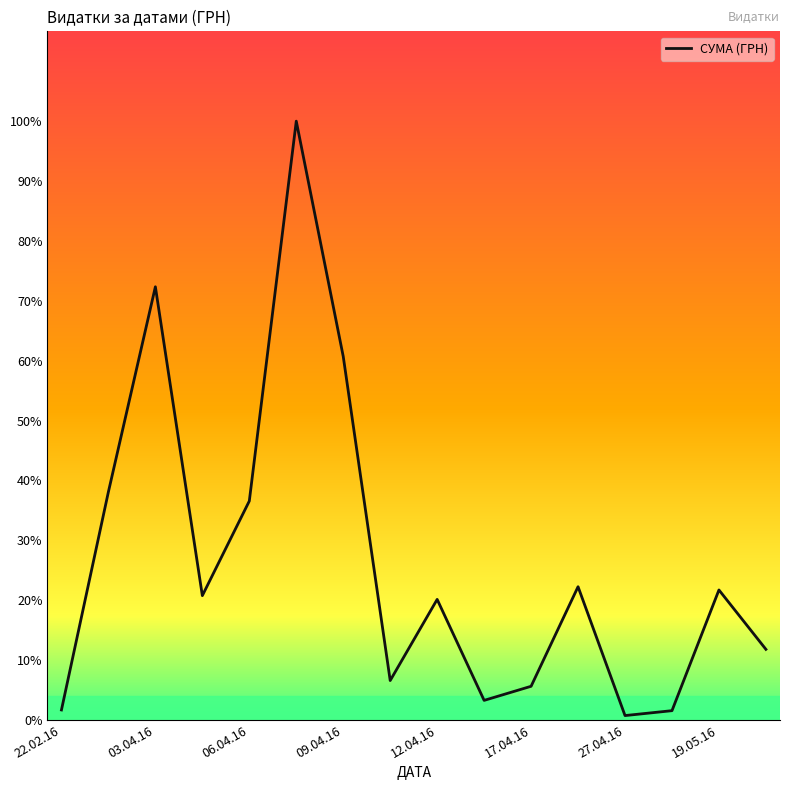

Does the chart display data point markers on the line(s)?

No